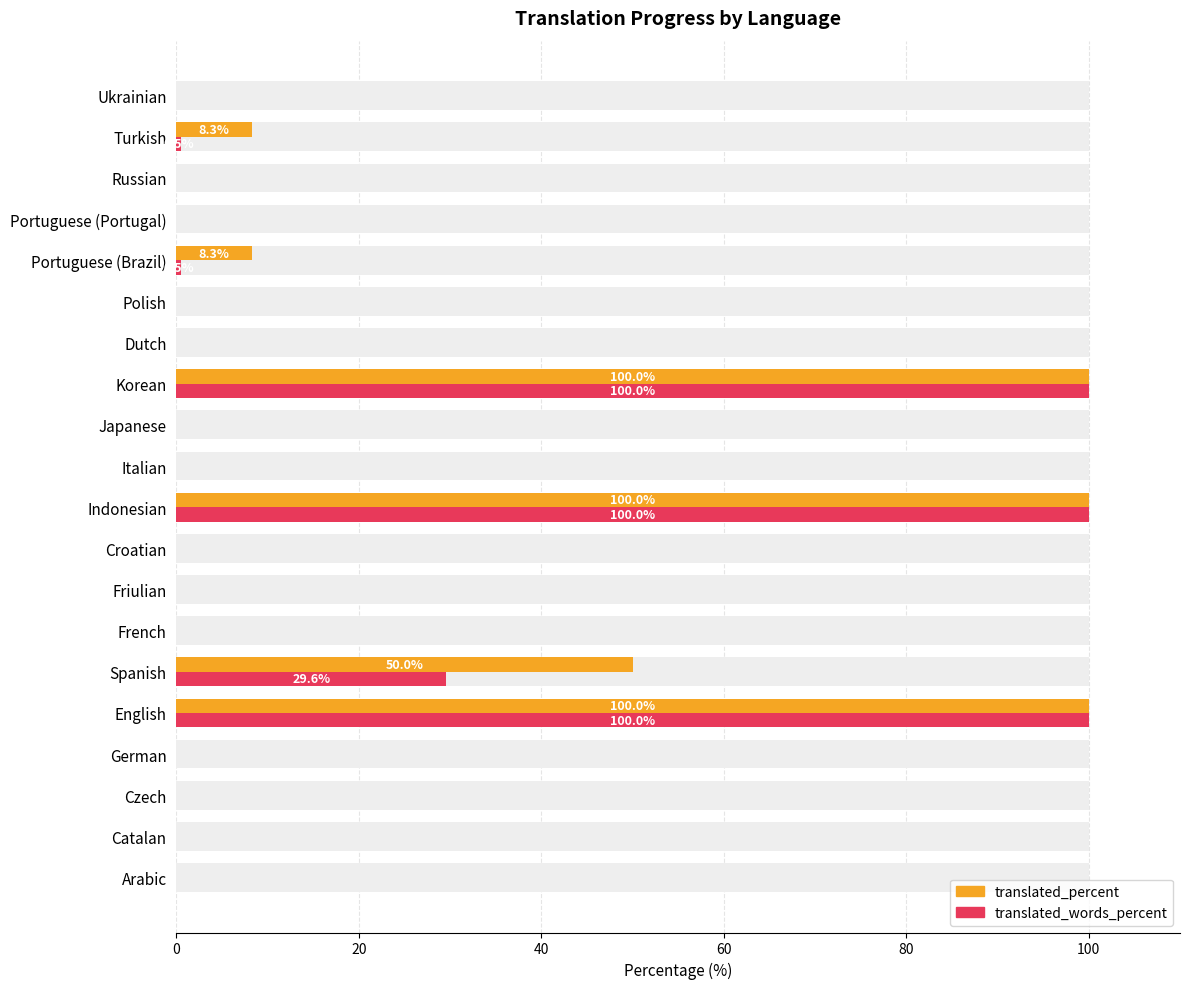

Are the bars grouped side by side (vs. stacked)?

Yes